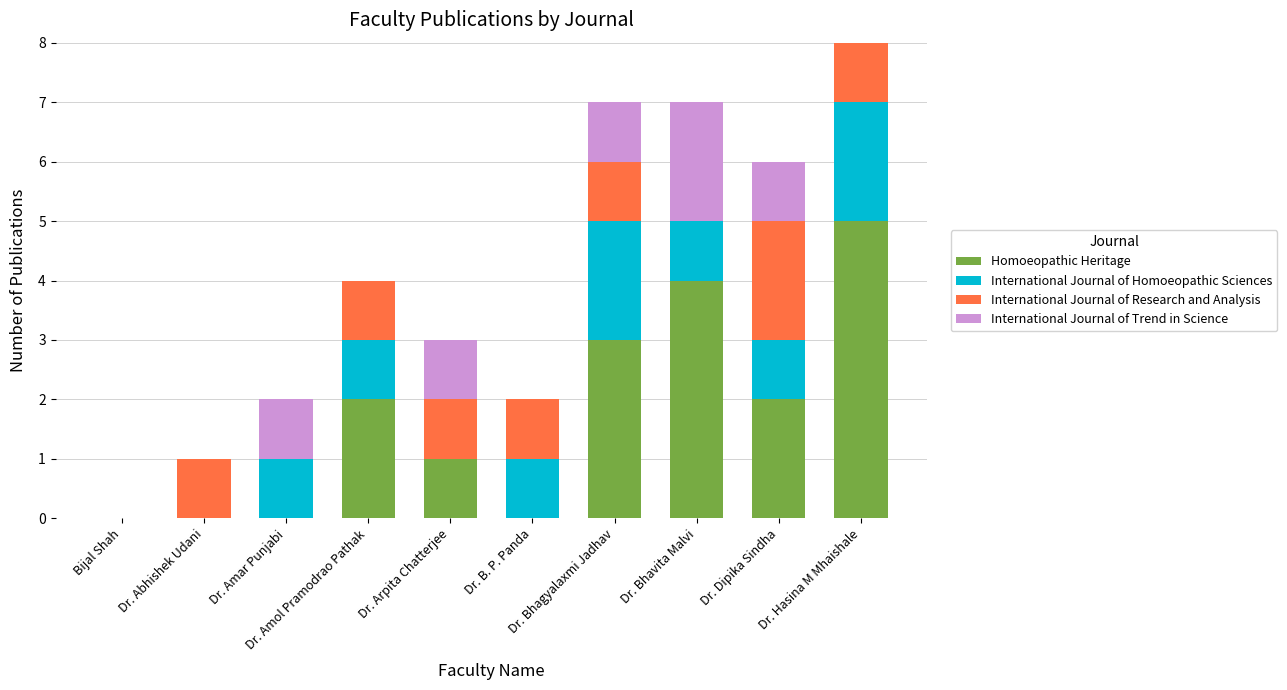

What is the maximum value for Homoeopathic Heritage?

5